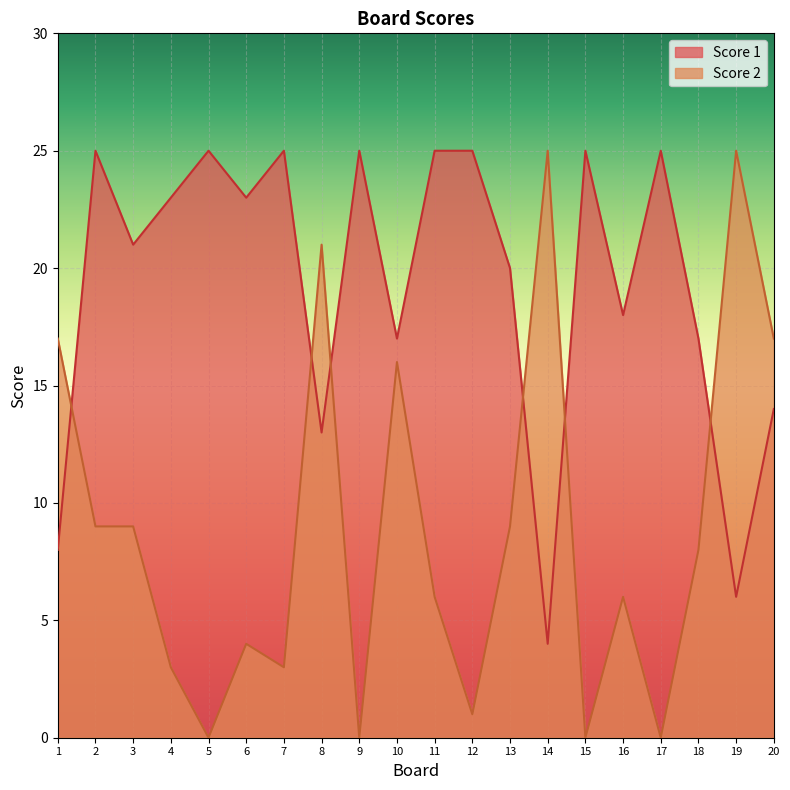

In Score 1, how many points are lower than both neighbors (excluding endpoints)?

7